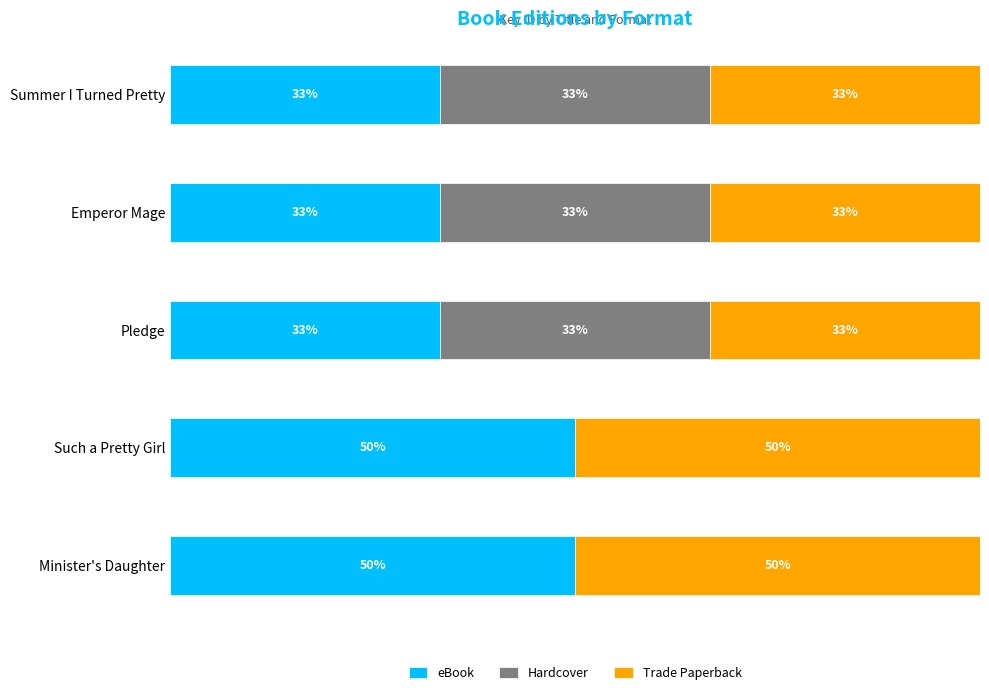

Reading left to right, extract all data points from this chart.

eBook: 33.3	33.3	33.3	50.0	50.0
Hardcover: 33.3	33.3	33.3	0.0	0.0
Trade Paperback: 33.3	33.3	33.3	50.0	50.0